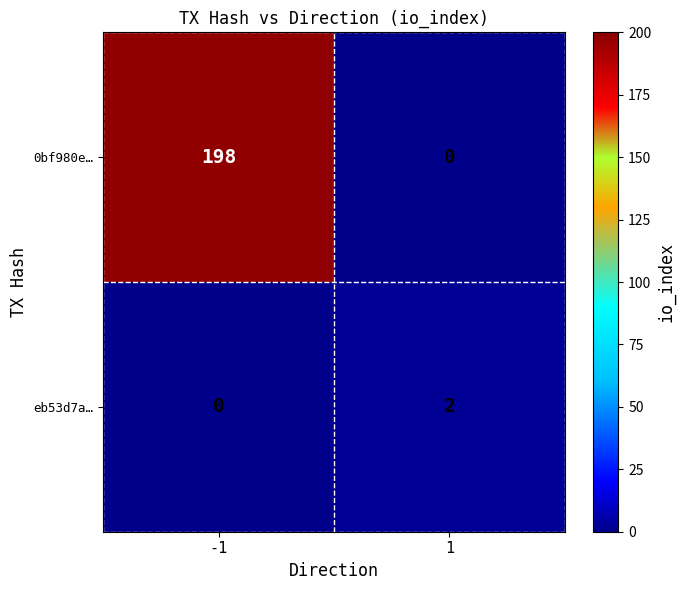

Is it true that 0bf980e… equals 58 at -1?

False